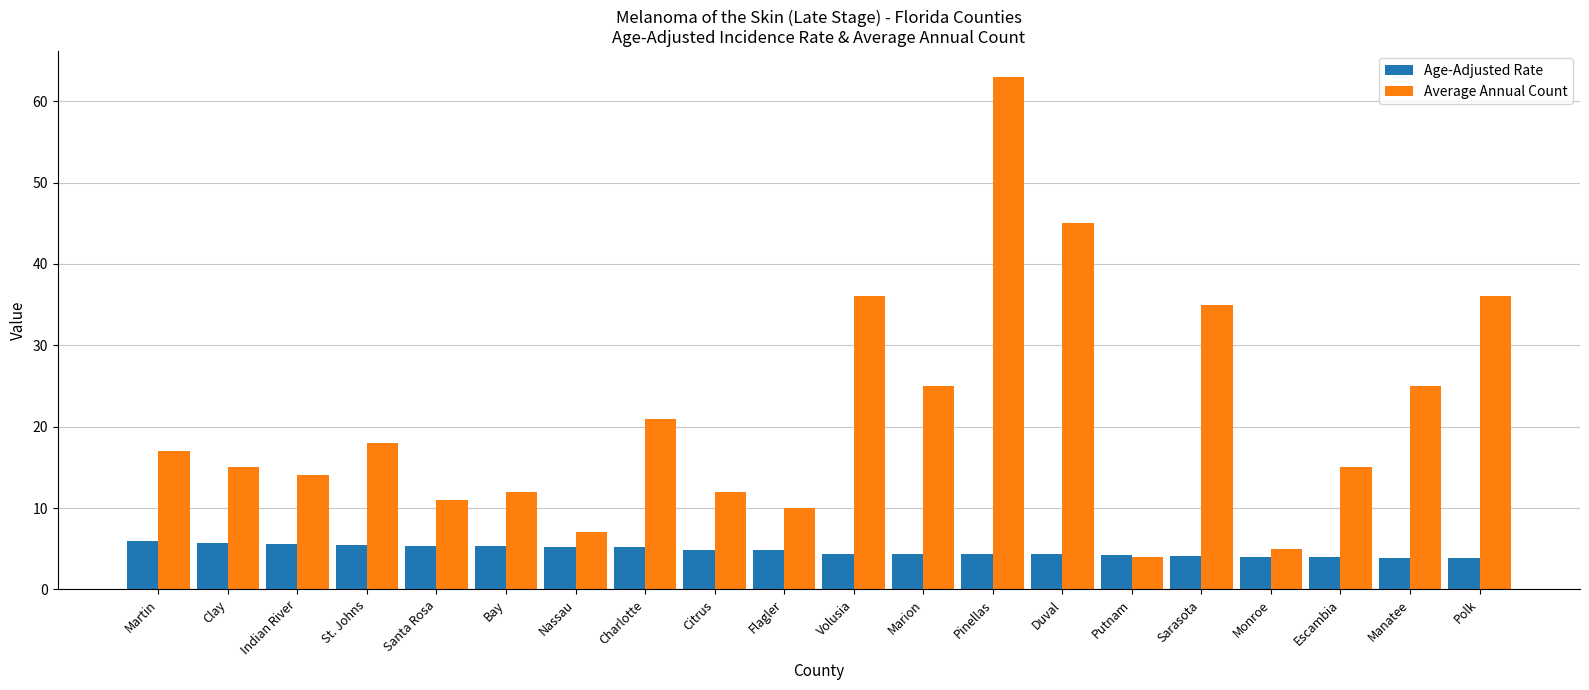

Which category has the highest value across all series?

Pinellas